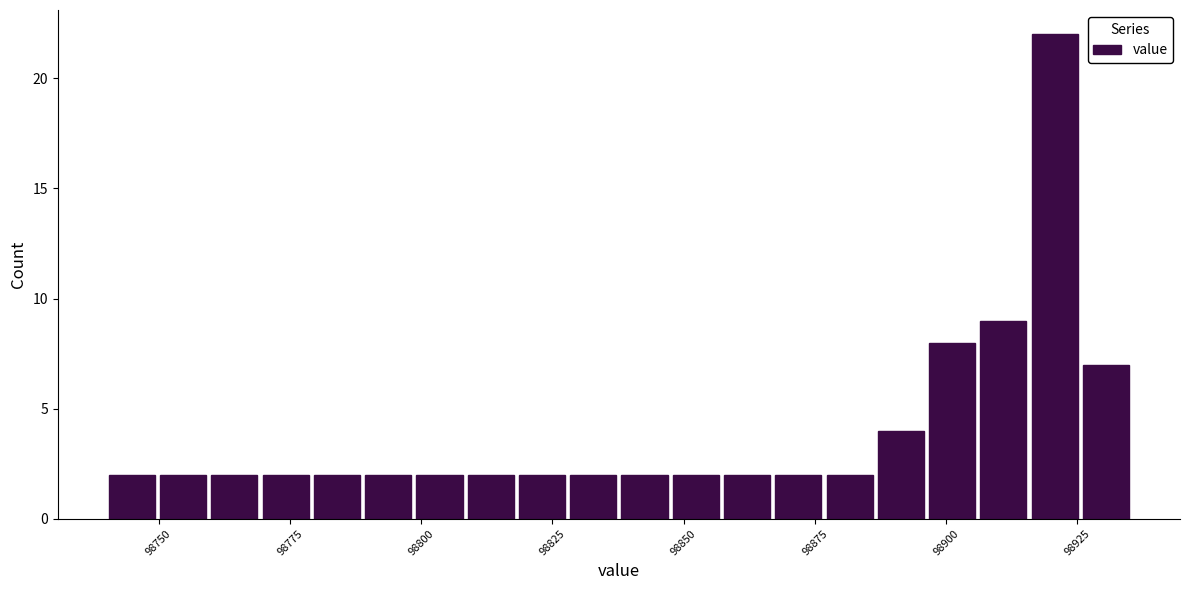

Around what value on the x-axis is the tallest bar? Give the approximate position of its centre, as read against the axis.

98920